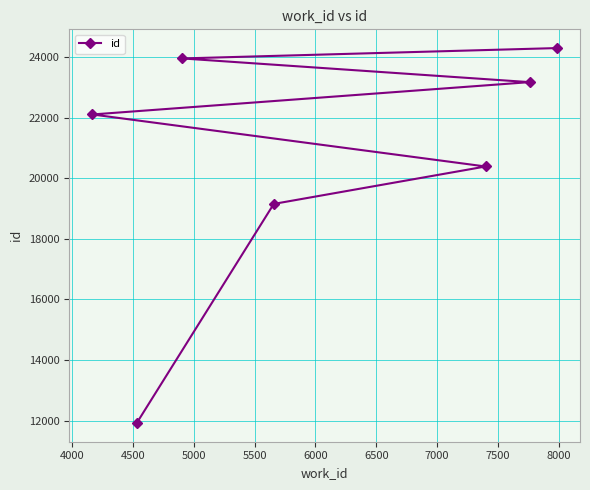

What is the maximum value shown in the chart?

24297